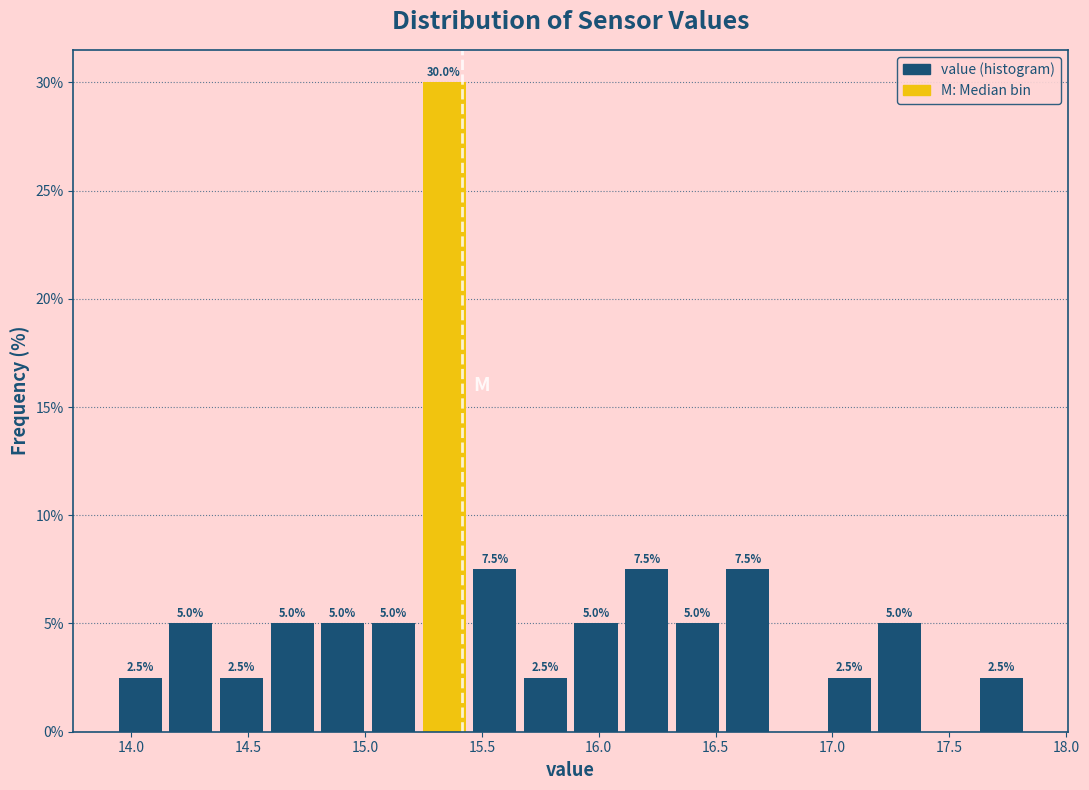

Over which range of the x-axis is the bar tallest?

15.25 to 15.45